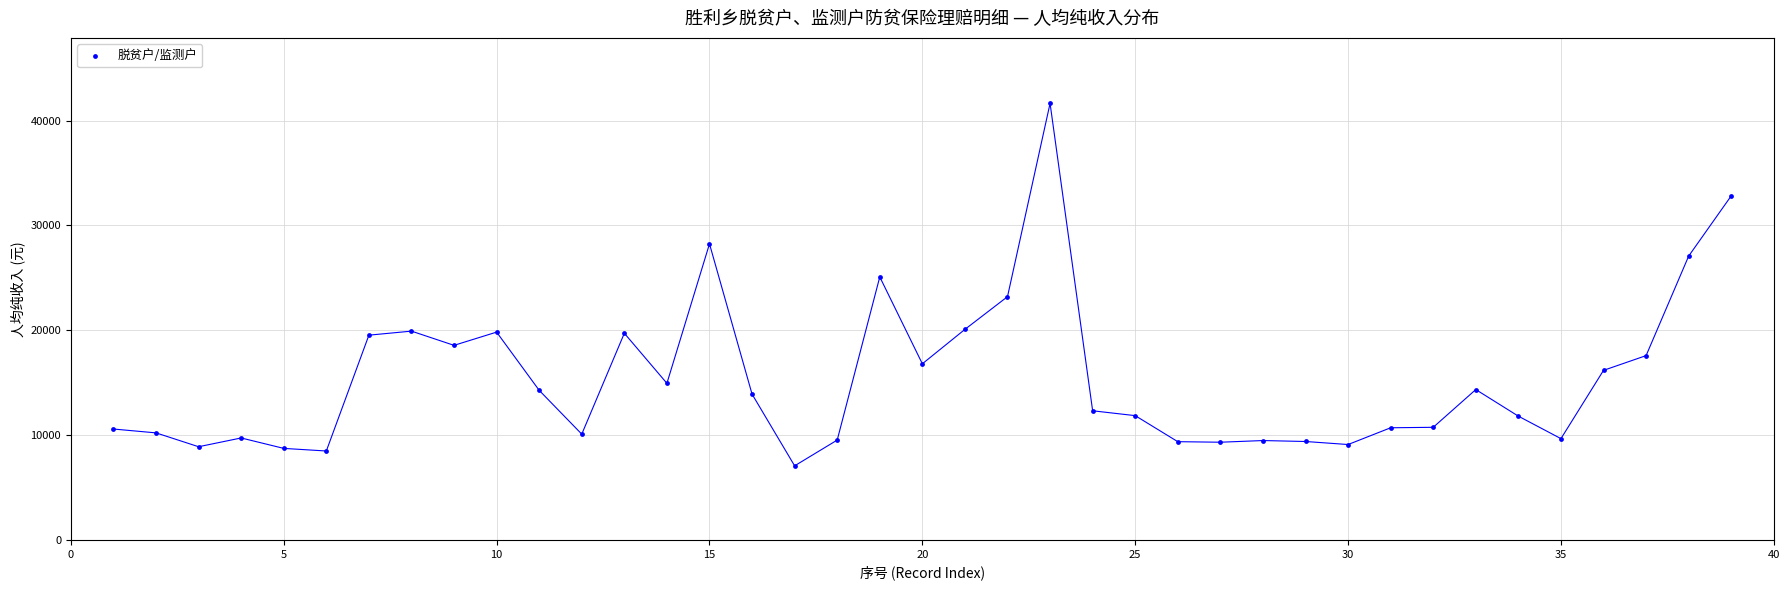

What is the range of Y values (max minus min)?

34575.0